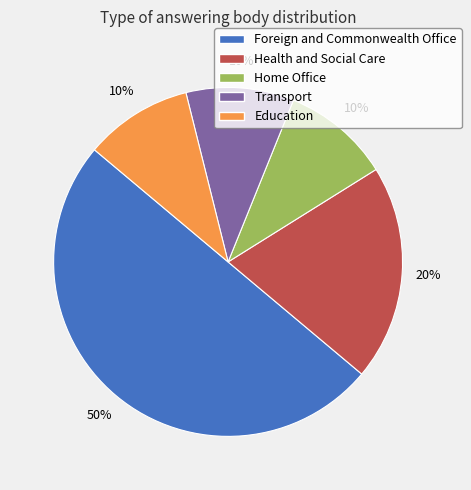

Does Transport represent more than half of the total?

No